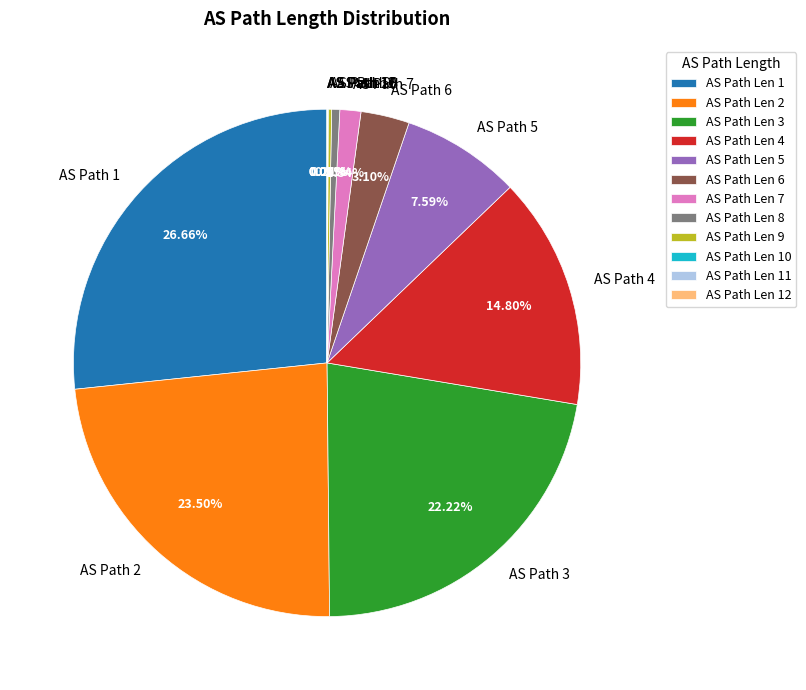

Does AS Path 2 account for over 50% of the chart?

No